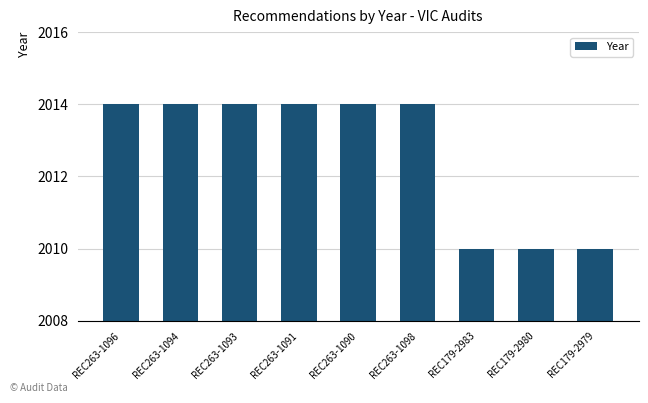

What is the smallest value displayed?

2010